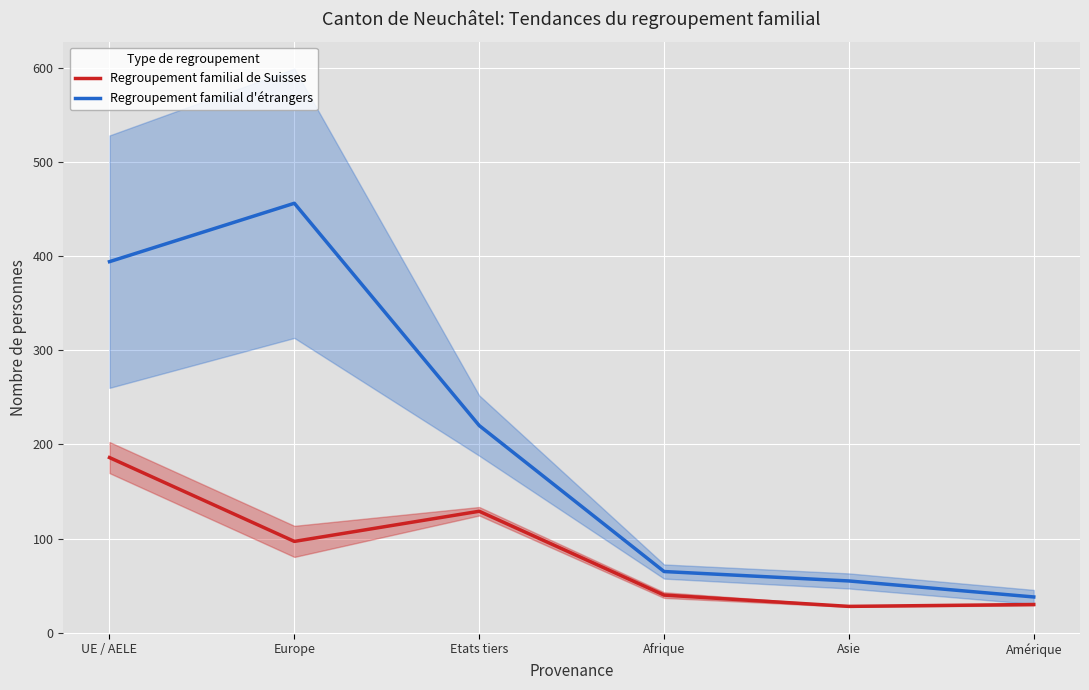

Which series changed the most between Etats tiers and Afrique?

Regroupement familial d'étrangers